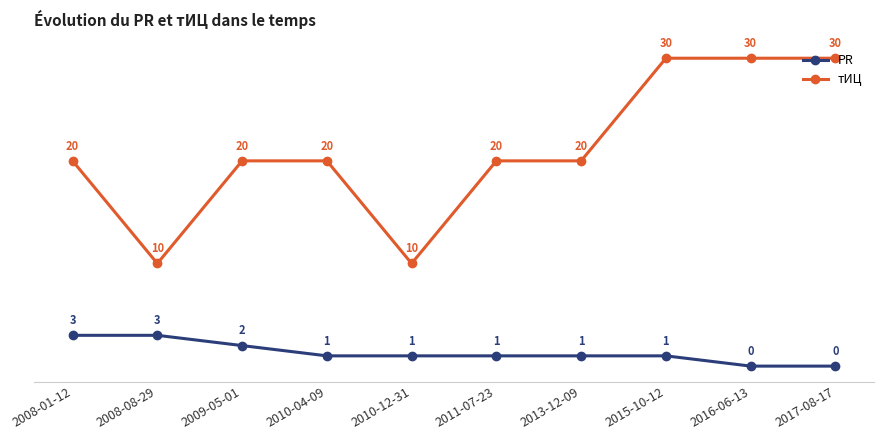

At which category does тИЦ reach its first local valley?

2008-08-29